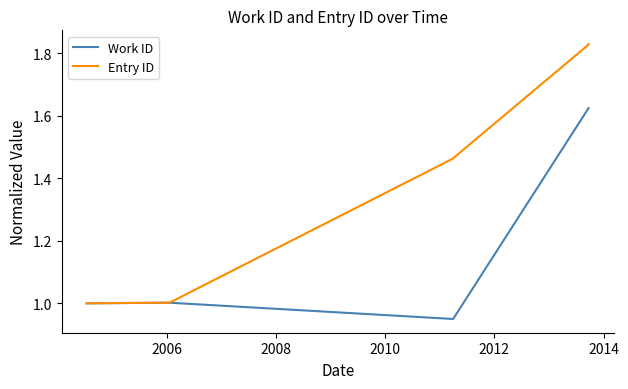

True or false: Entry ID and Work ID intersect in this chart.

False